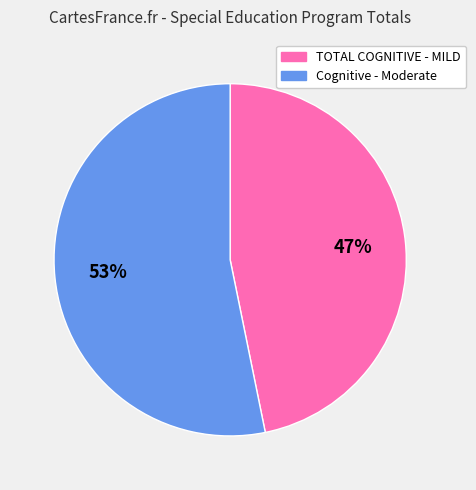

How many segments does this pie chart have?

2